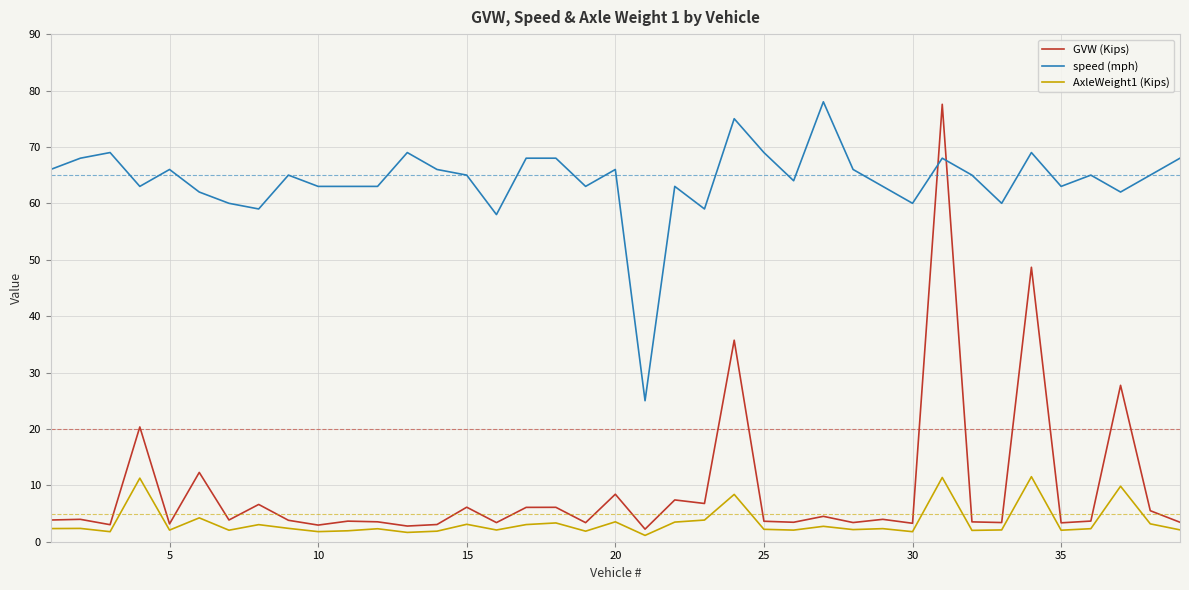

What is the smallest value displayed?

1.1